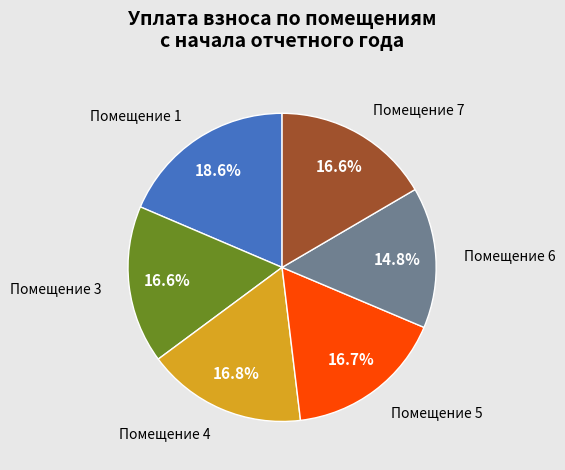

Is there a majority slice in this chart?

No